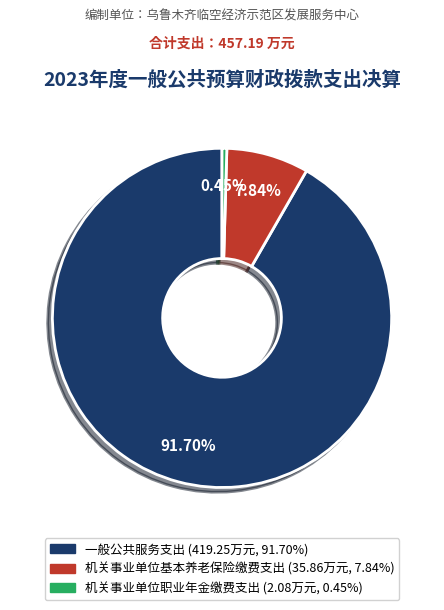

The 机关事业单位基本养老保险缴费支出 slice represents 1% of the pie. True or false?

False